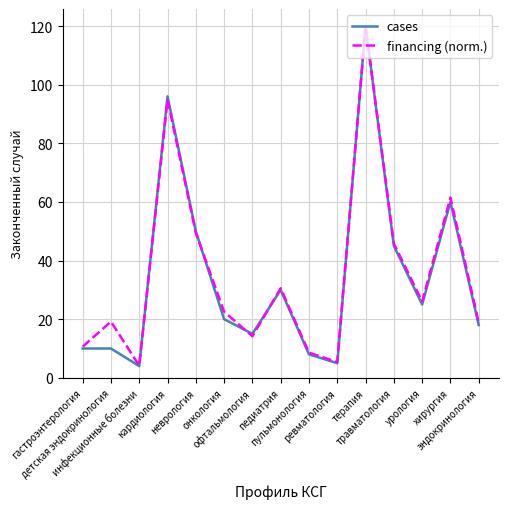

What is the minimum value shown in the chart?

4.0